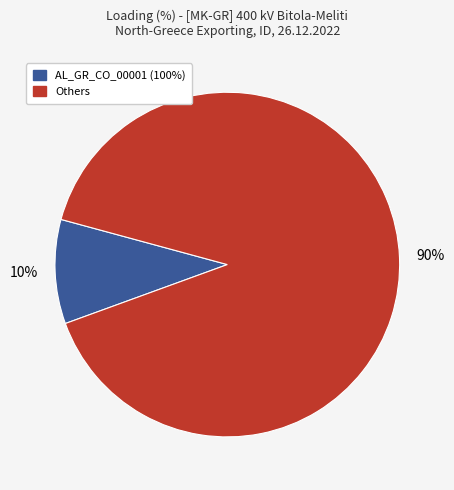

Is there a majority slice in this chart?

Yes